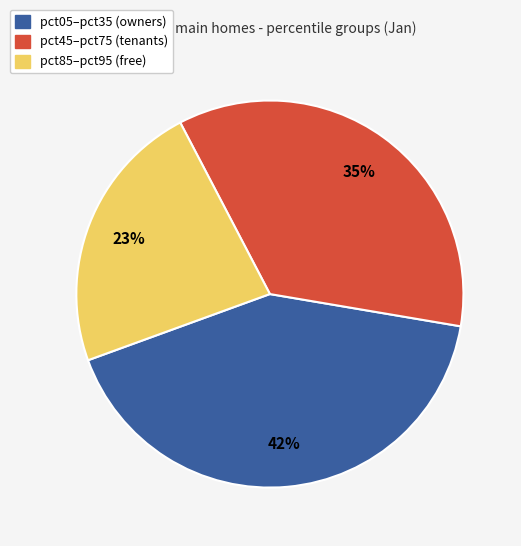

To the nearest percent, what is the average slice percentage?

33%